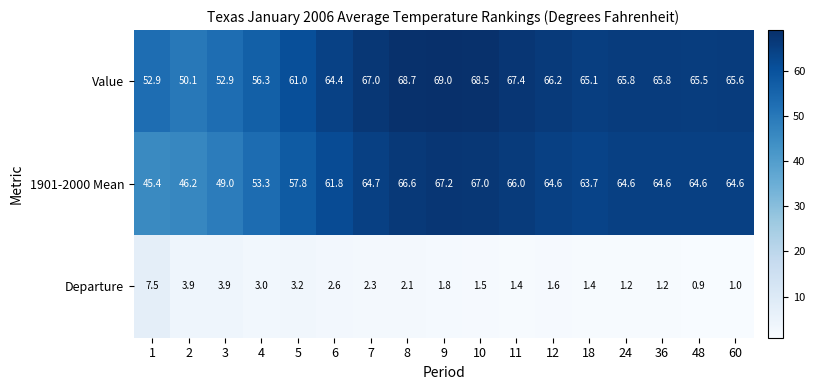

The value of Value at 24 is 65.8. True or false?

True